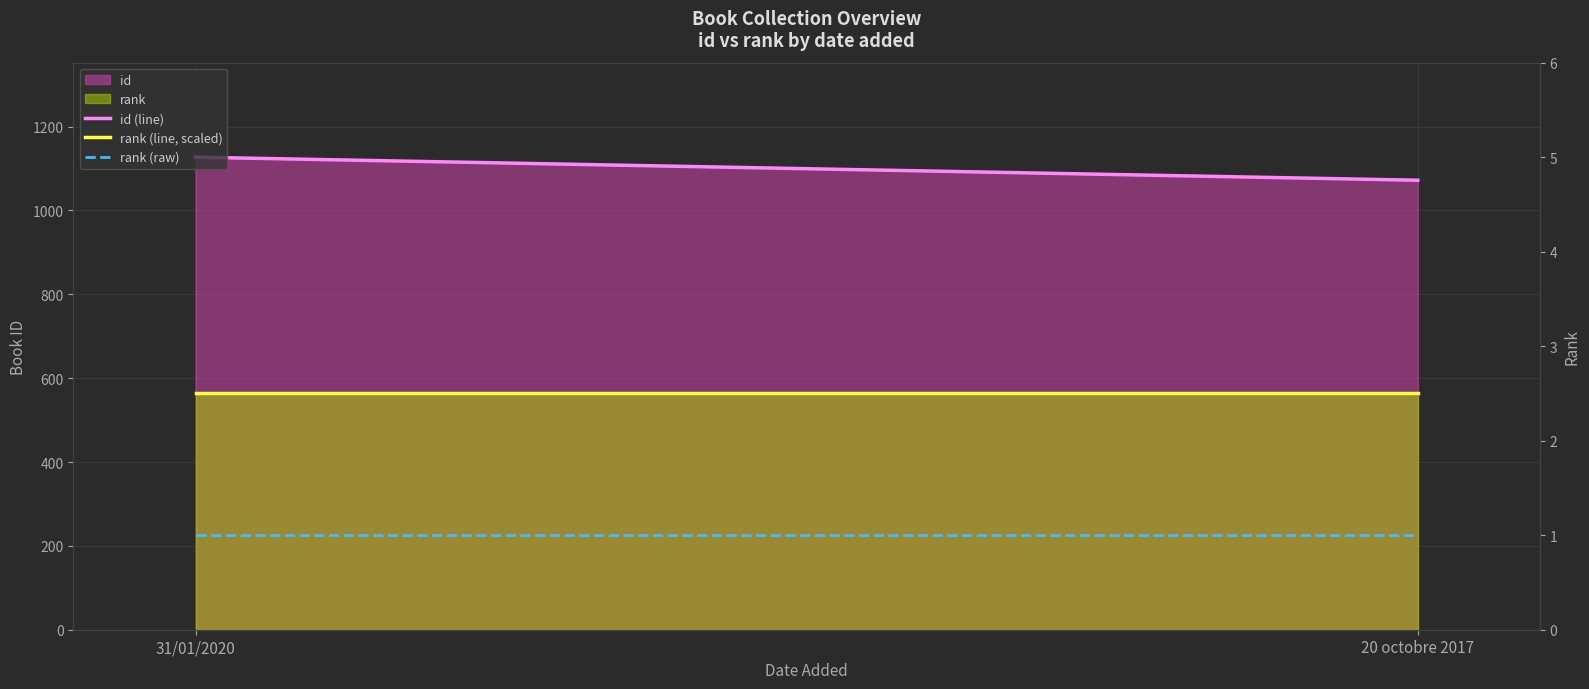

Where is rank (line, scaled) nearest to the value 563?

31/01/2020